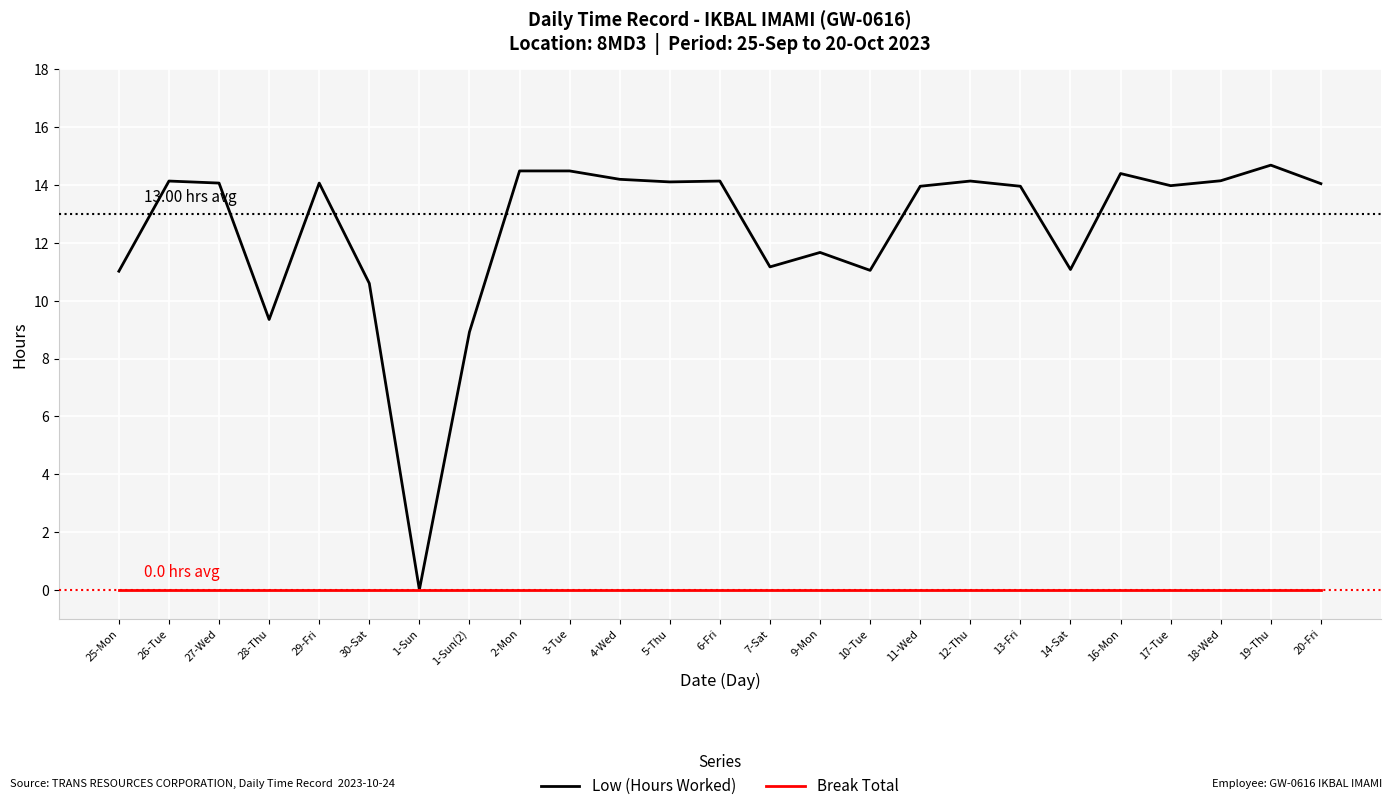

What are all the series names shown in the legend?

Low (Hours Worked), Break Total